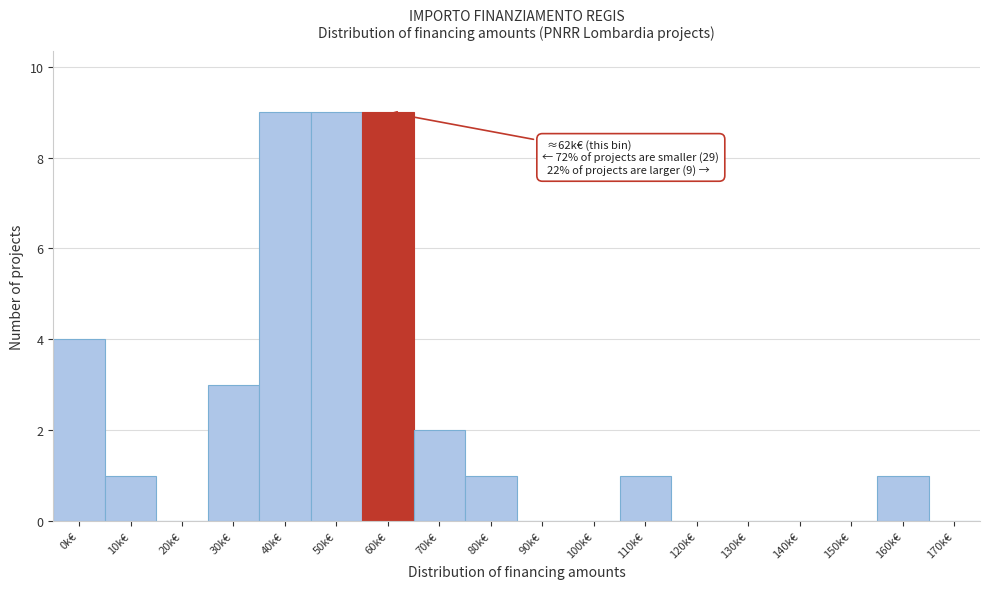

Reading left to right, what are all the values shown in this chart?

0k€=4	10k€=1	20k€=0	30k€=3	40k€=9	50k€=9	60k€=9	70k€=2	80k€=1	90k€=0	100k€=0	110k€=1	120k€=0	130k€=0	140k€=0	150k€=0	160k€=1	170k€=0